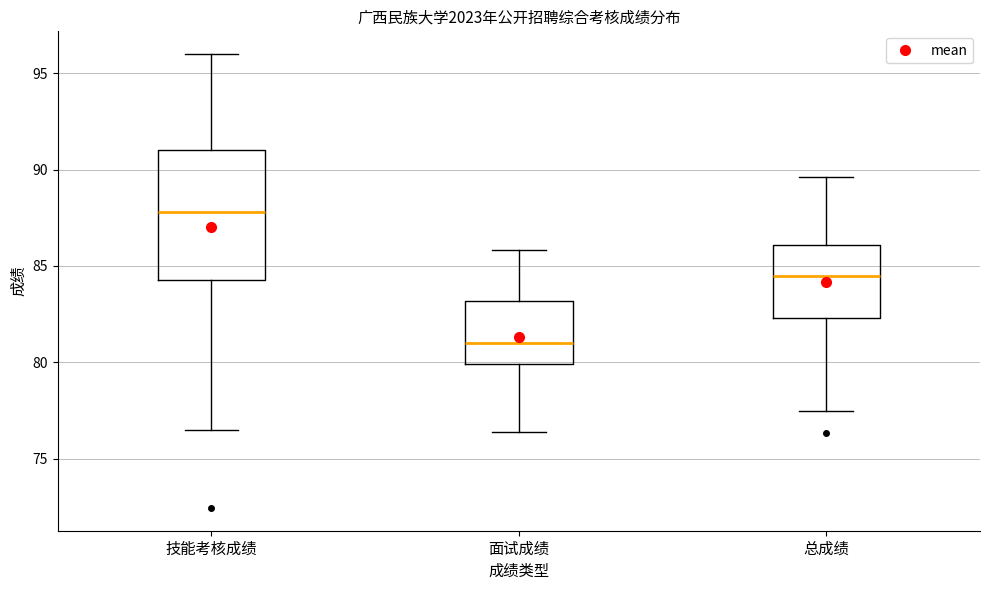

Reading left to right, transcribe this box plot: for each box, give where its median line is, the range the box spans, and where its two whiskers end, as read against the y-axis. The values are not printed on the chart, so give them approximately, as read against the axis.

技能考核成绩: median 88.0, box 84.5 to 91.0, whiskers 76.5 to 96.0
面试成绩: median 81.0, box 80.0 to 83.0, whiskers 76.5 to 86.0
总成绩: median 84.5, box 82.5 to 86.0, whiskers 77.5 to 89.5